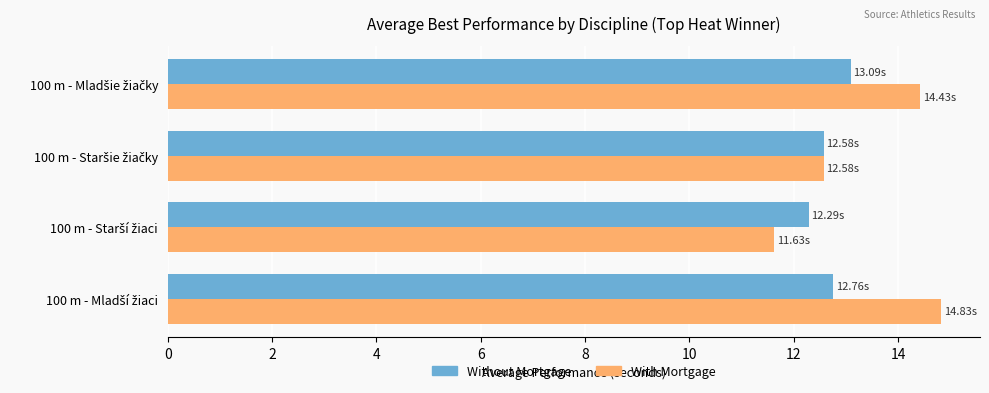

Which series has the widest spread of values?

With Mortgage